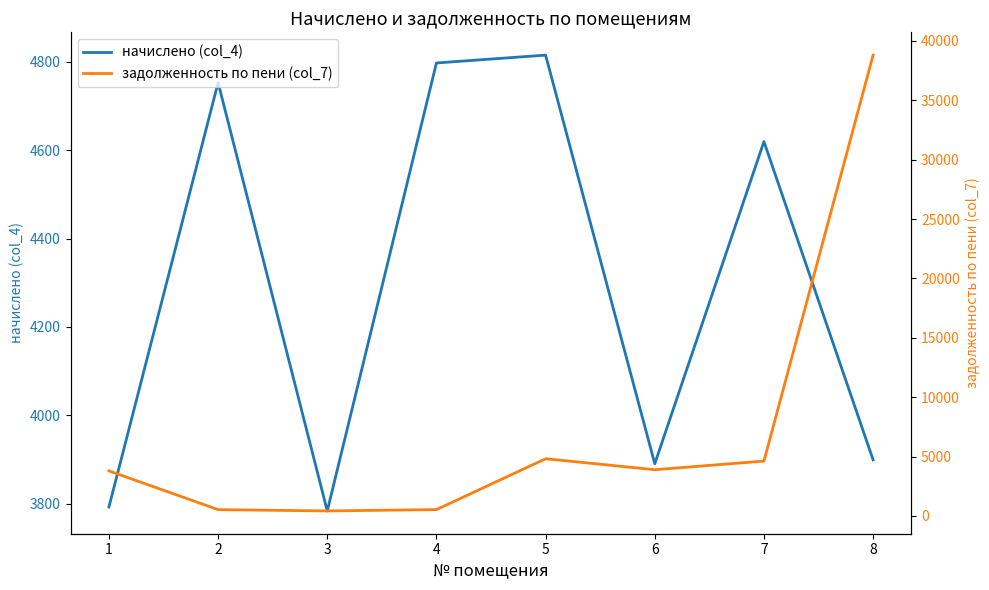

What is the difference between the maximum and second lowest values in the начислено (col_4) series?

1021.5